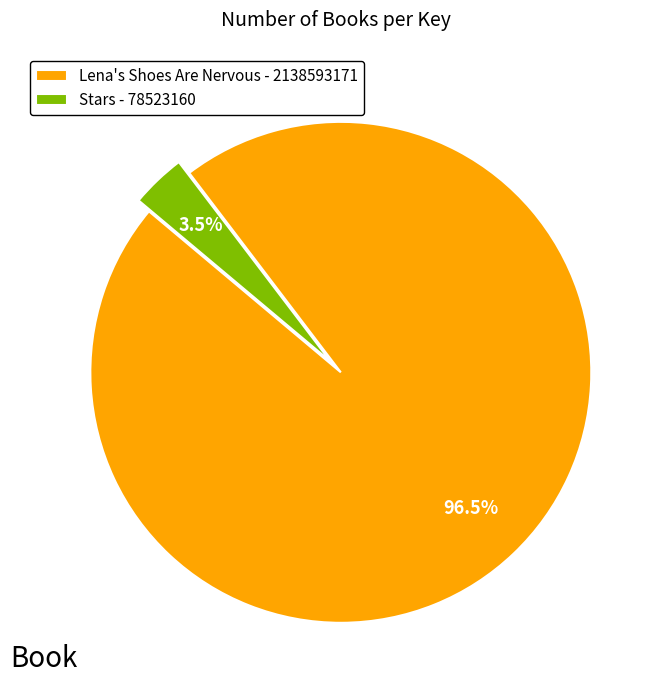

How much of the chart is everything except Lena's Shoes Are Nervous - 2138593171?

3.5%